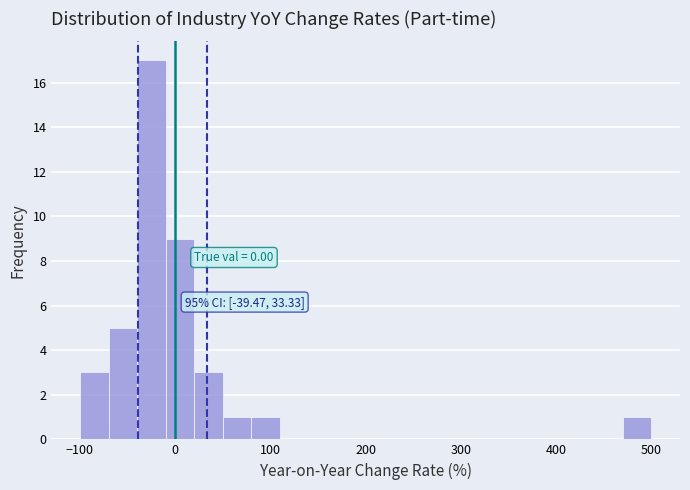

Read against the x-axis, roughly where is the centre of the tallest bar?

-20